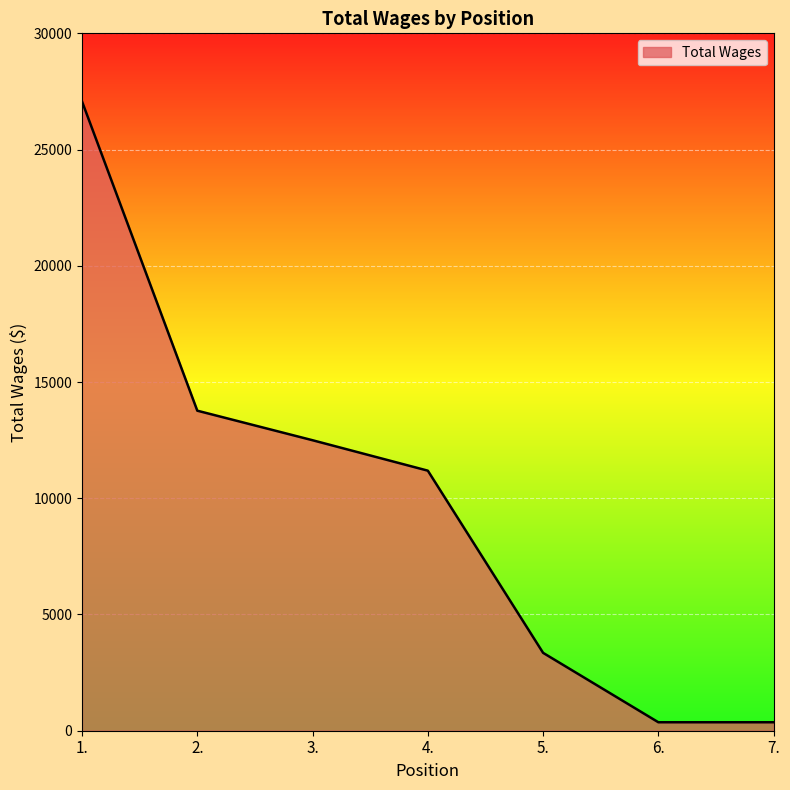

What is the difference between the maximum and minimum values?

26706